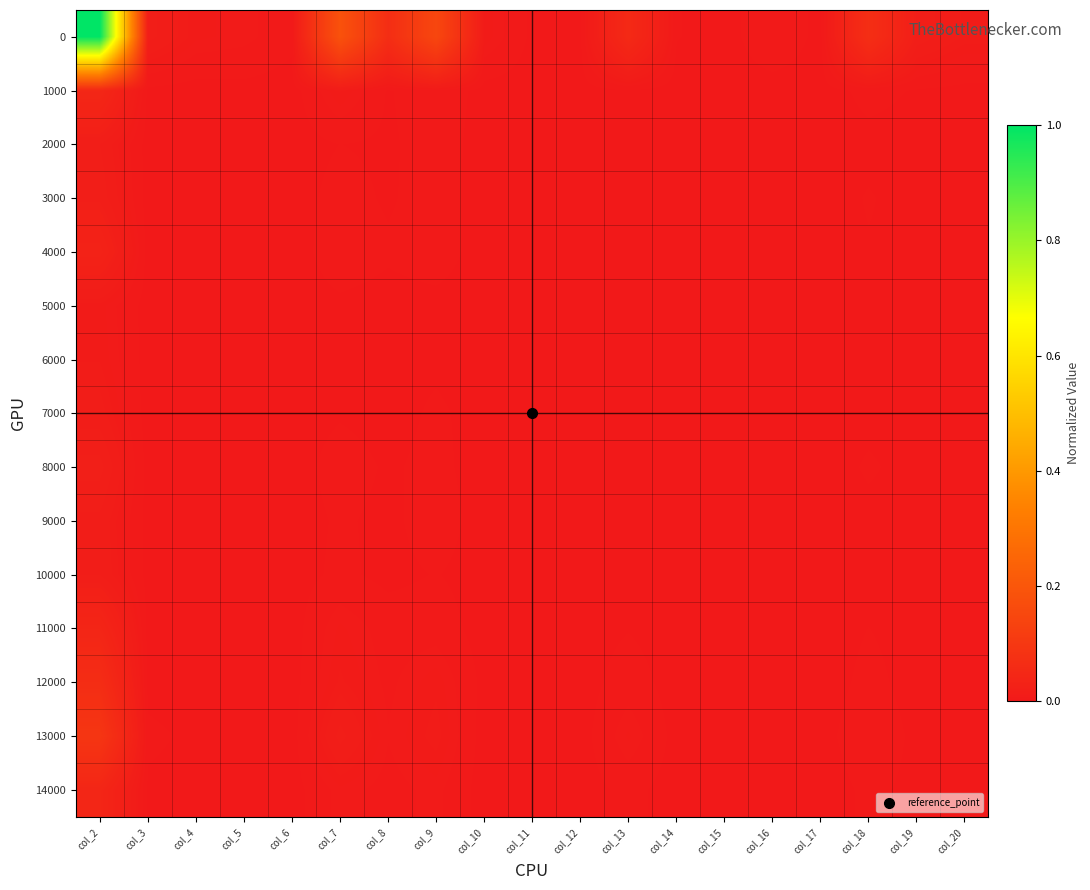

At how many categories does at least one series exceed 0?

19